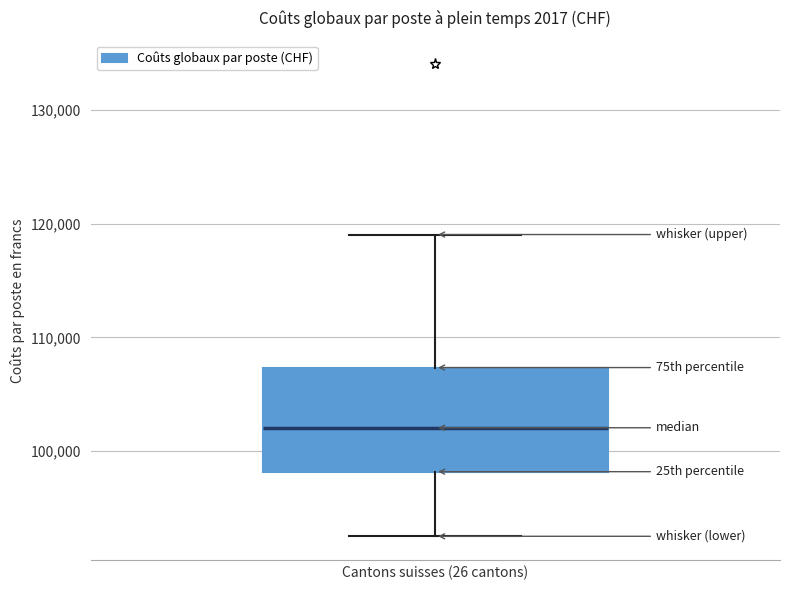

Transcribe this box plot: give where the median line is, the range the box spans, and where the two whiskers end, as read against the y-axis. The values are not printed on the chart, so give them approximately, as read against the axis.

median 102000, box 98000 to 107000, whiskers 92000 to 119000